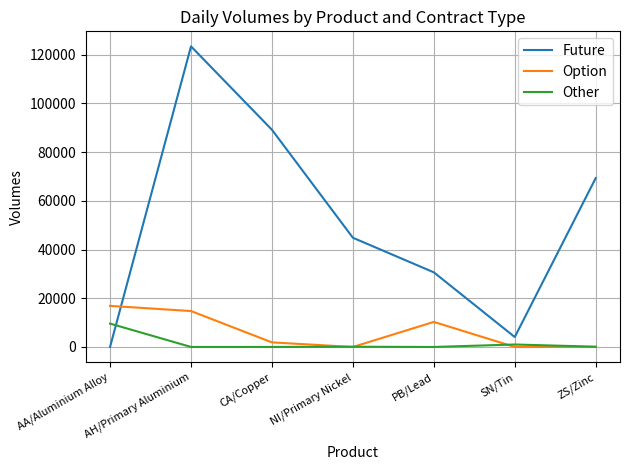

Count the number of data series in this chart.

3